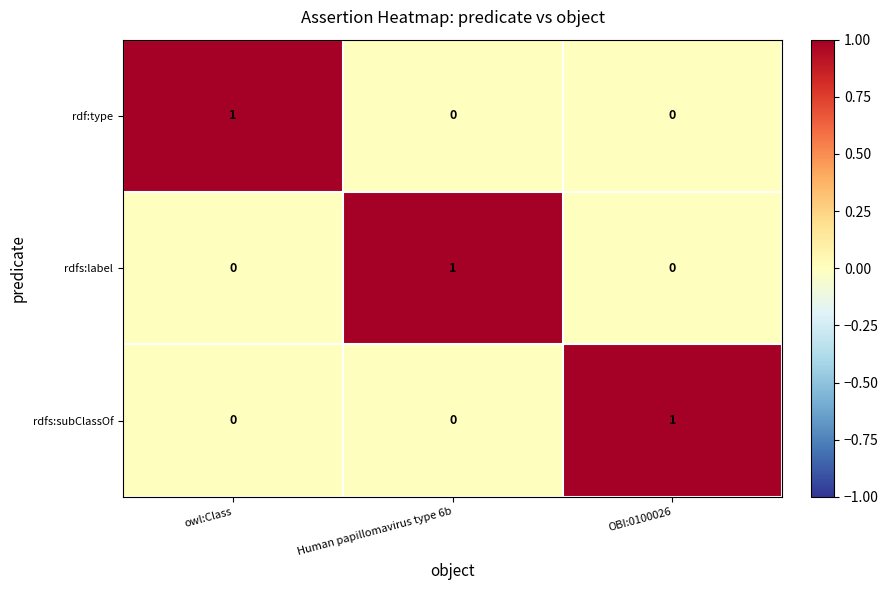

How many rdf:type values are between 0 and 1?

3